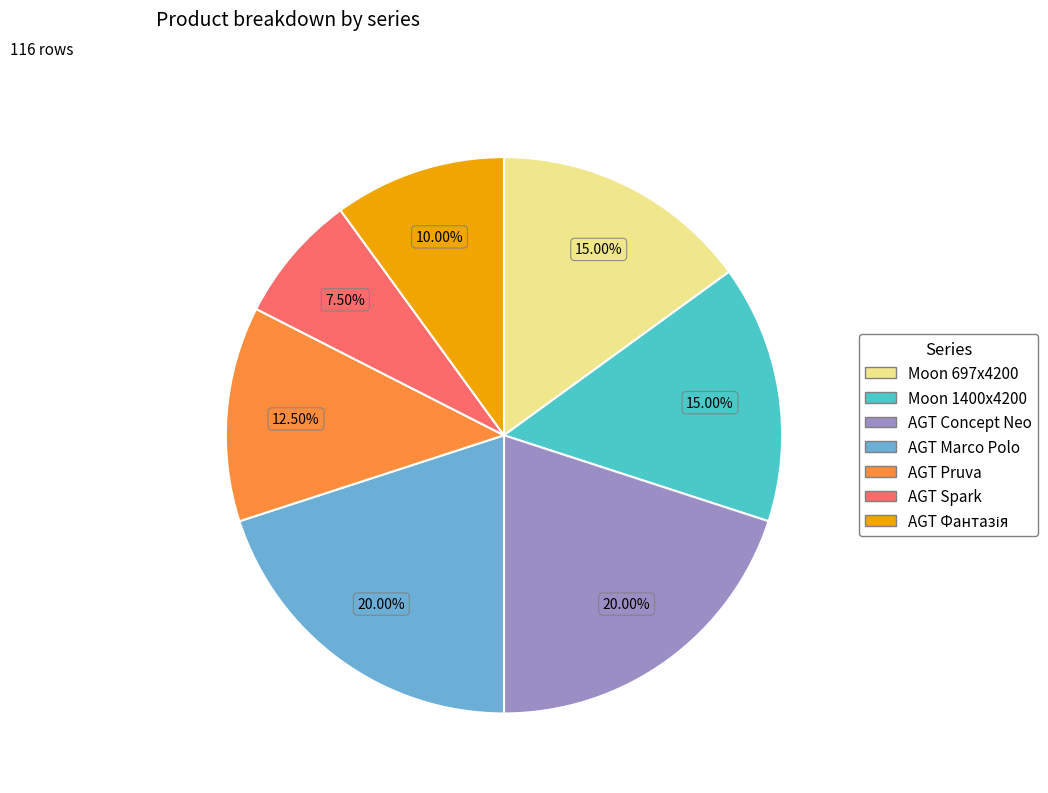

Does any single category account for the majority?

No